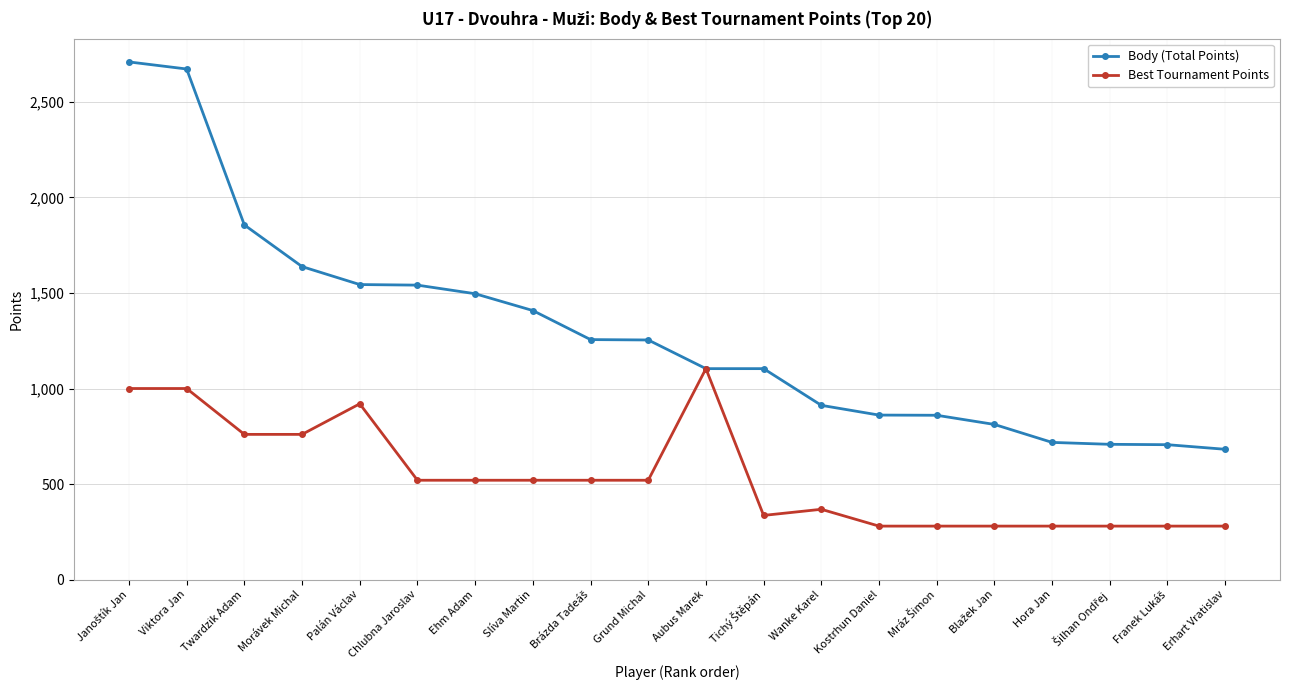

What is the sum of all Best Tournament Points values?

10808